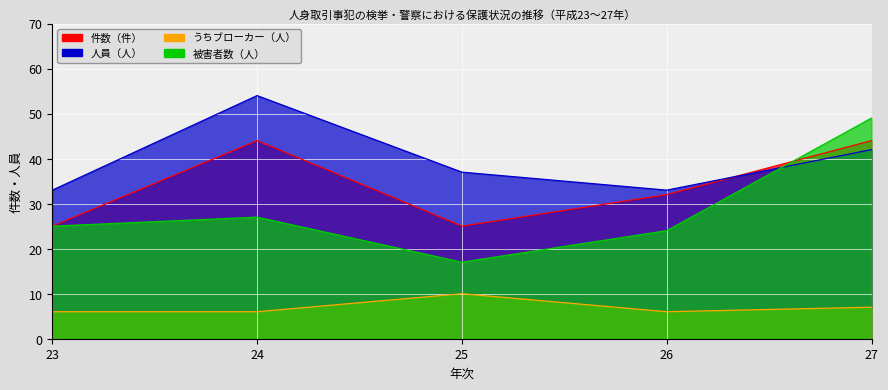

What is the value of the 被害者数（人） point at the 4th from the left?

24